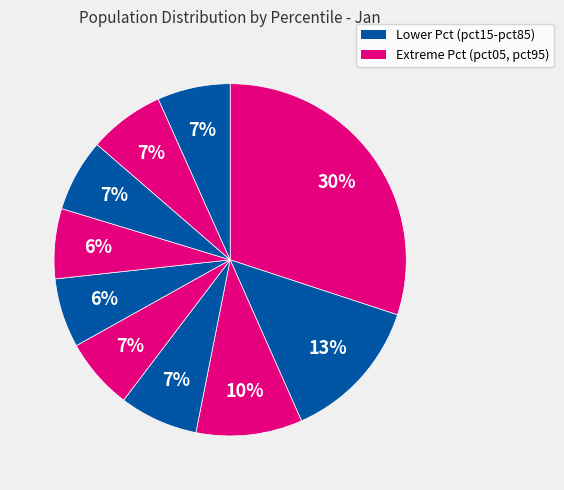

How many slices are in this pie chart?

10